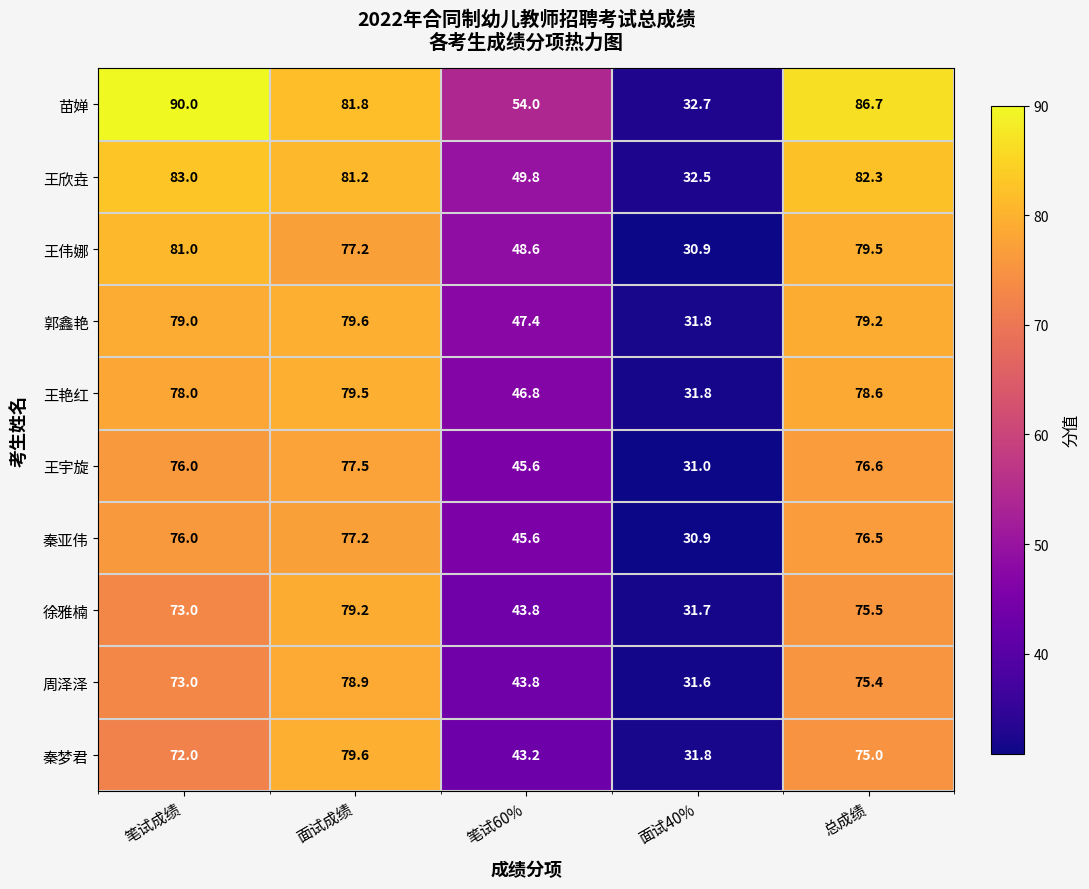

What is the total value across all series at 笔试成绩?

781.0